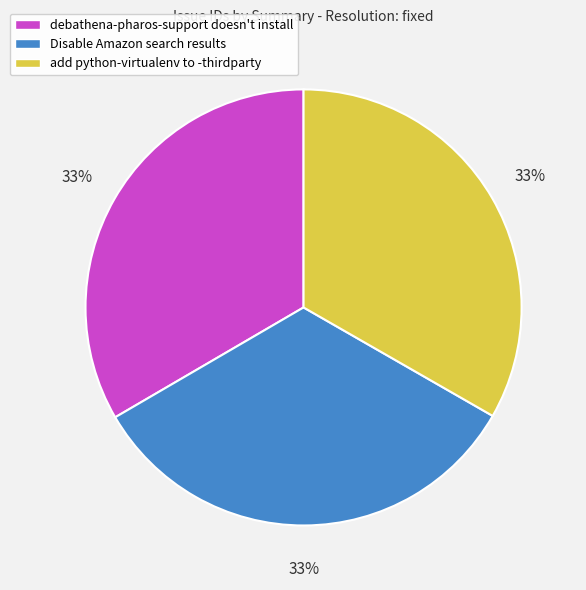

To the nearest percent, what percentage of the pie is Disable Amazon search results?

33%